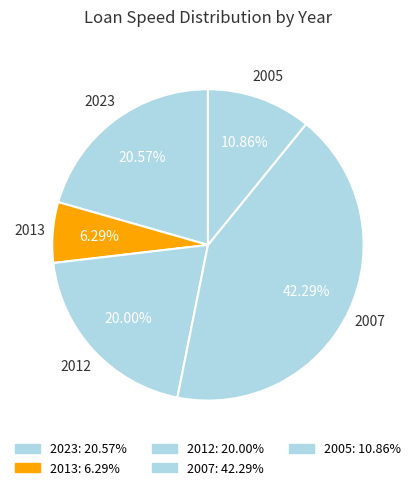

Does any single category account for the majority?

No